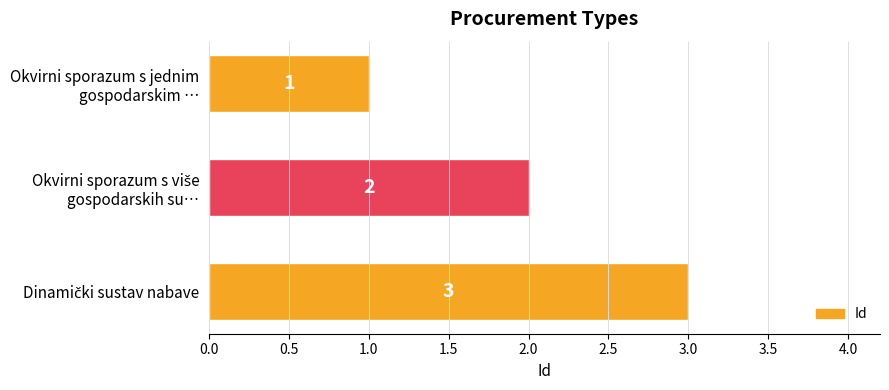

Which label corresponds to the smallest value in the chart?

Okvirni sporazum s jednim
gospodarskim …